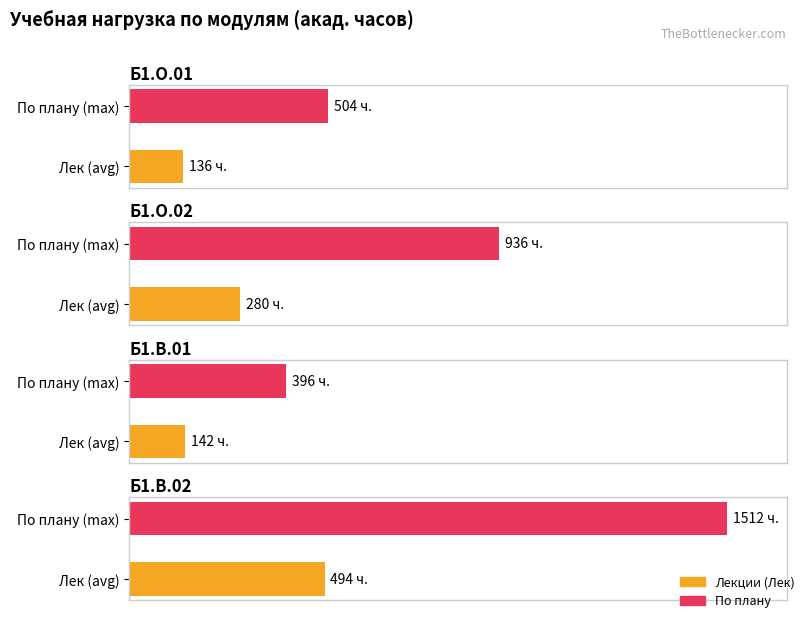

Is it true that Б1.В.01 equals 17.5 at По плану (max)?

False